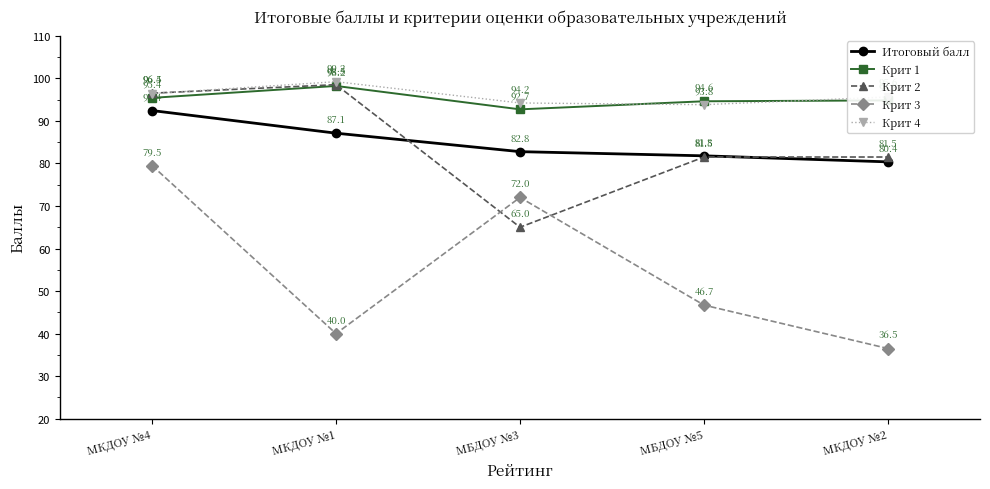

What is the label of the 3rd point from the left?

МБДОУ №3